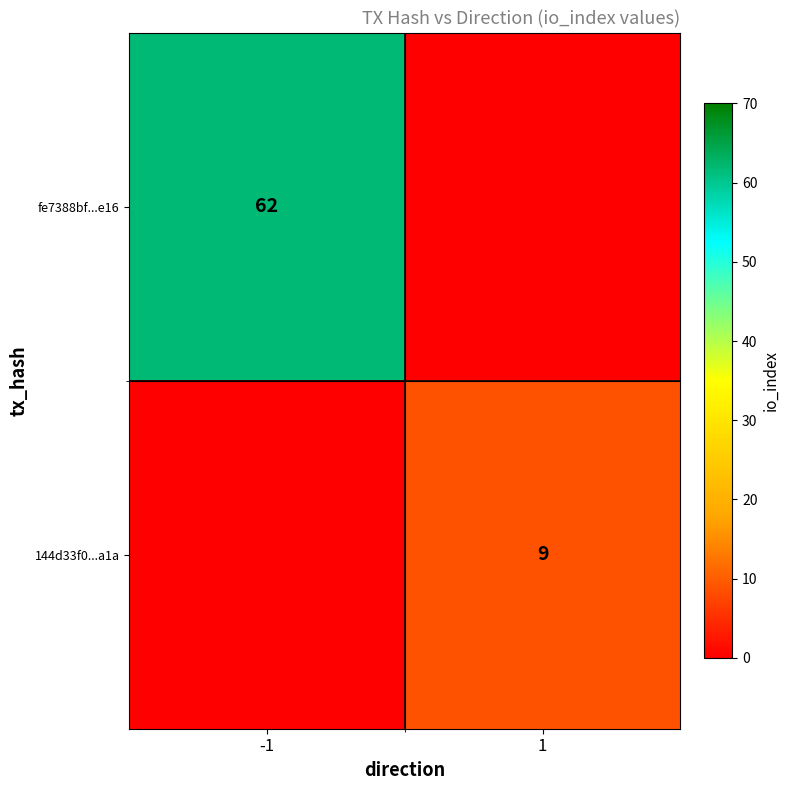

Is it true that fe7388bf...e16 equals 26 at -1?

False